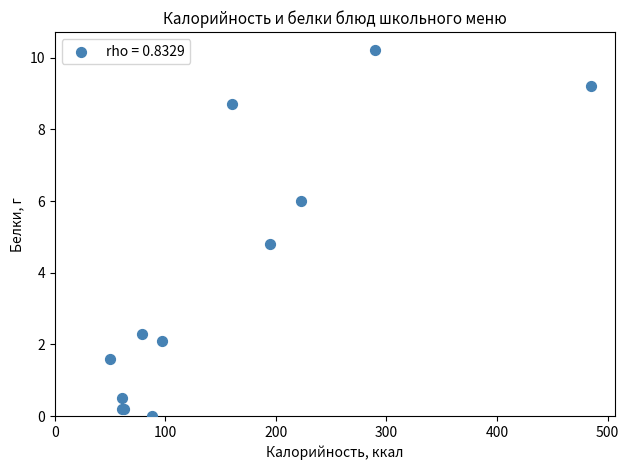

What Y value in the scatter plot is closest to 5?

4.8